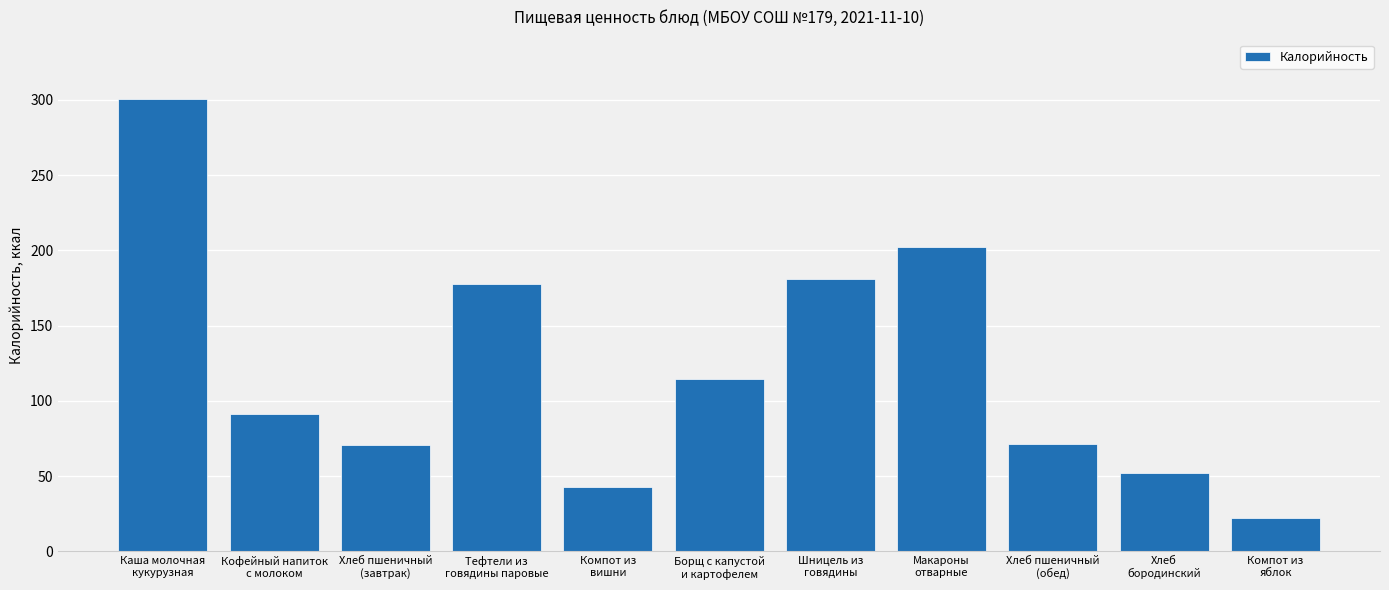

At which label is the value closest to 161?

Тефтели из
говядины паровые